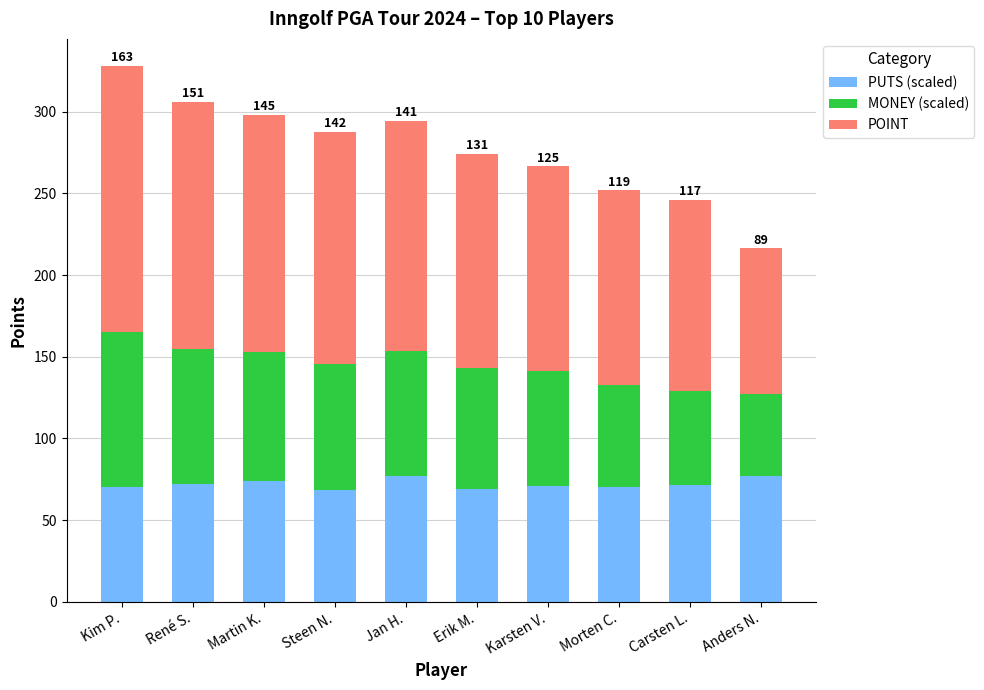

What is the difference between the maximum and minimum values in the PUTS (scaled) series?

8.6